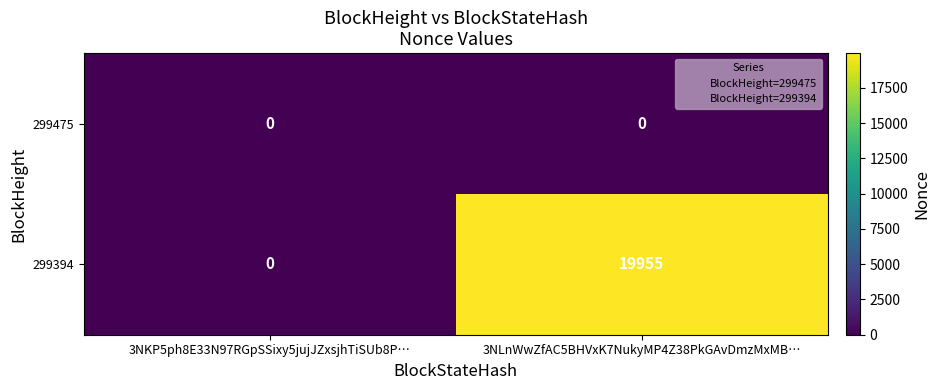

Is it true that 299394 equals 19955 at 3NLnWwZfAC5BHVxK7NukyMP4Z38PkGAvDmzMxMB…?

True